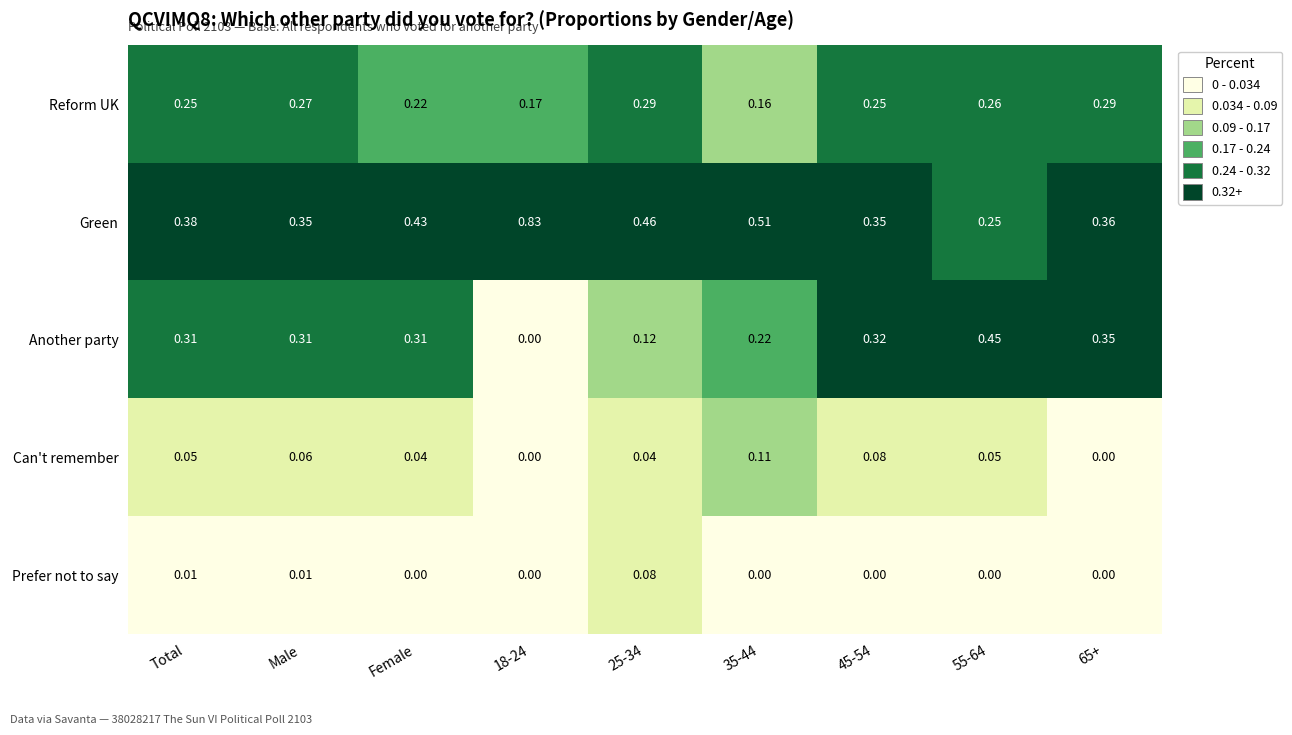

Count the number of data series in this chart.

5